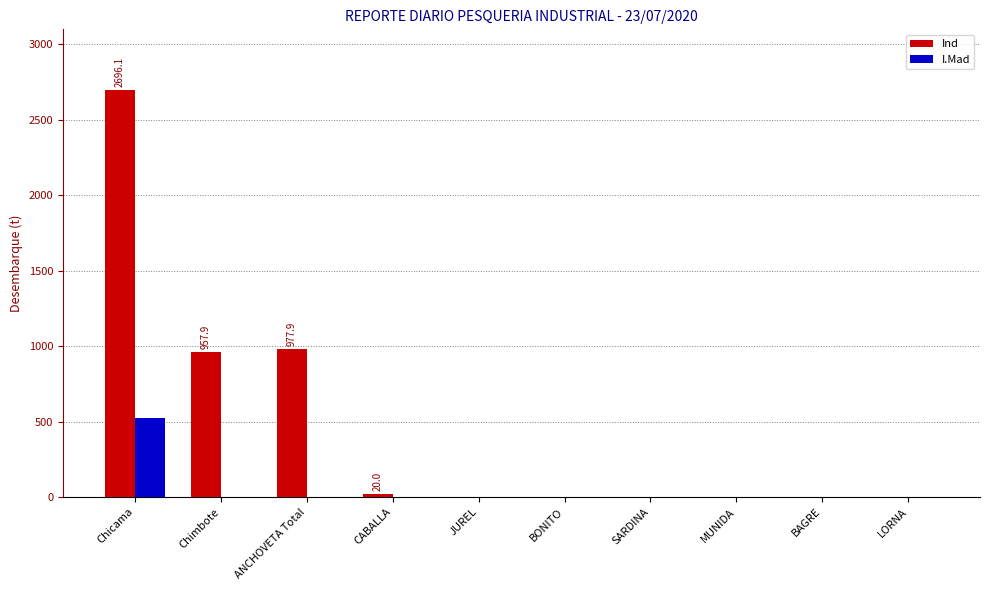

Which series has the largest range (max minus min)?

Ind